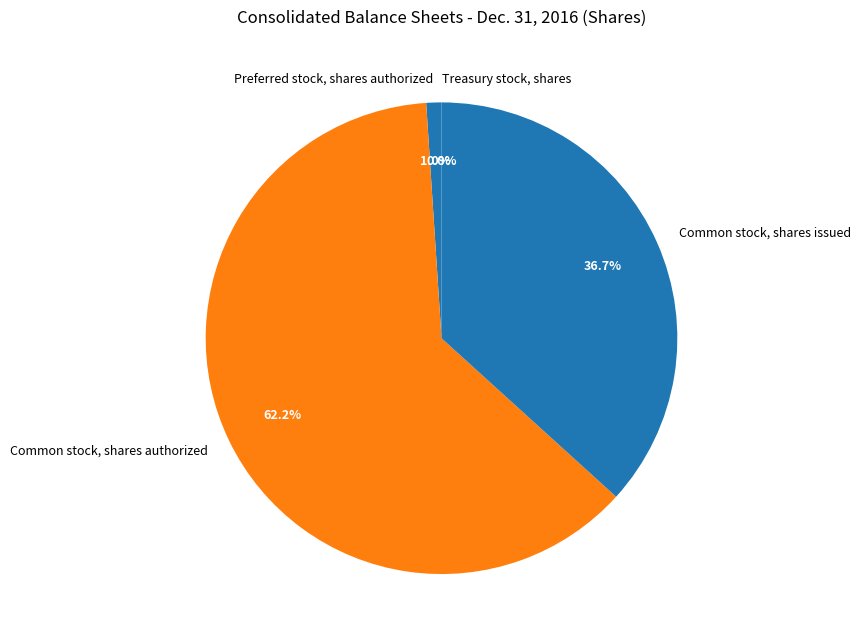

What percentage do Common stock, shares issued and Common stock, shares authorized together represent?

99.0%